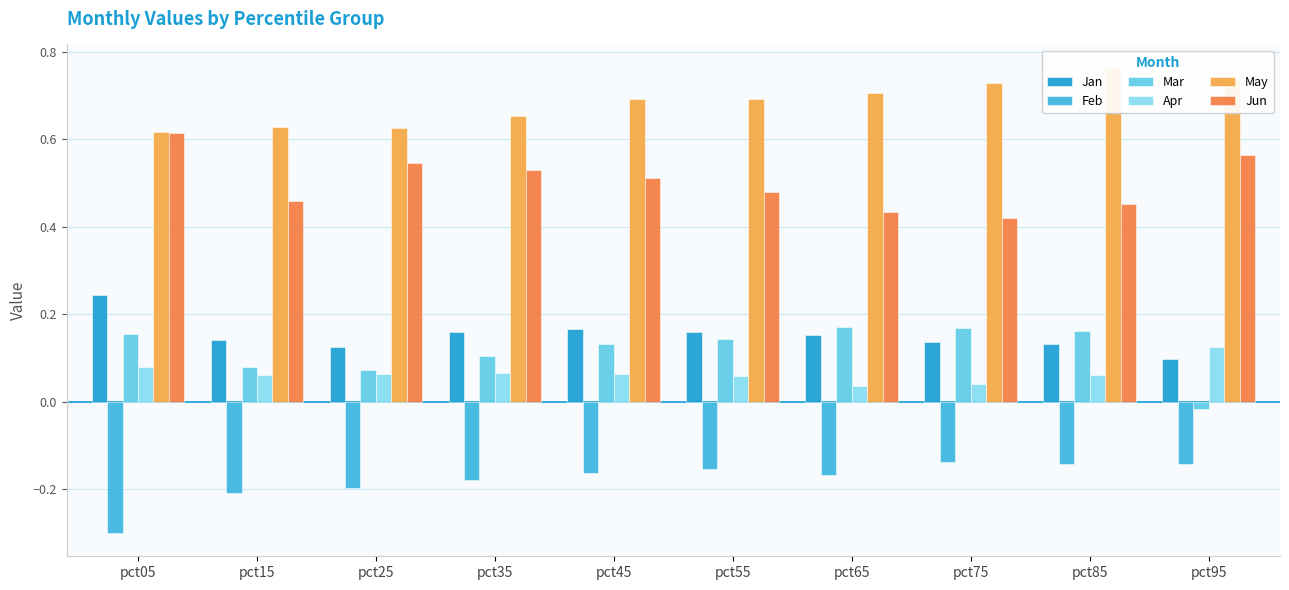

Does the chart contain stacked bars?

No